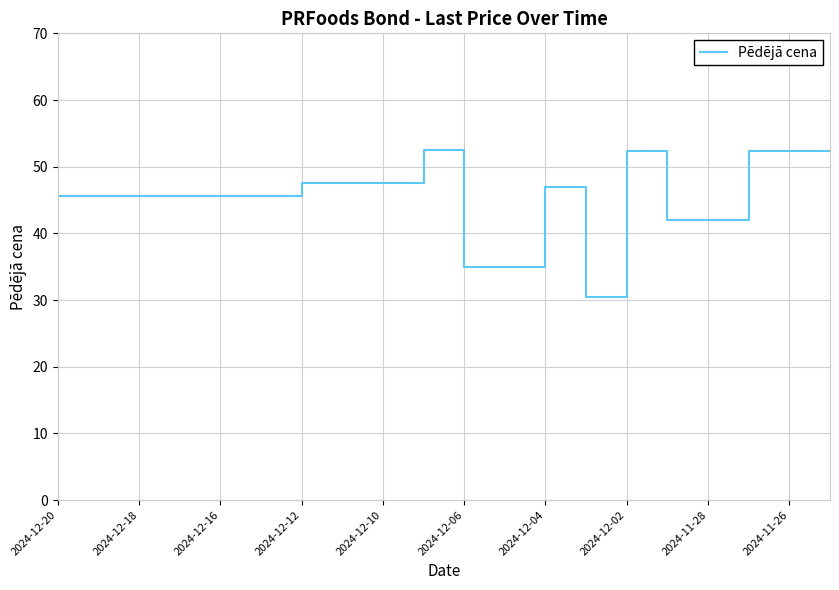

What is the label of the 20th point from the right?

2024-12-20